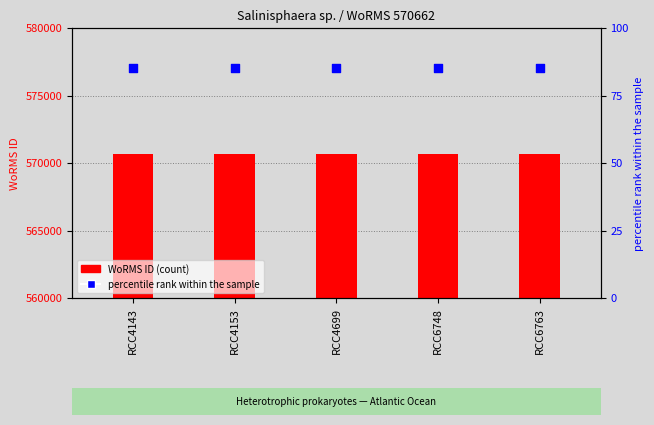

Is the value of percentile rank within the sample at RCC6763 greater than the value of WoRMS ID at RCC6748?

No